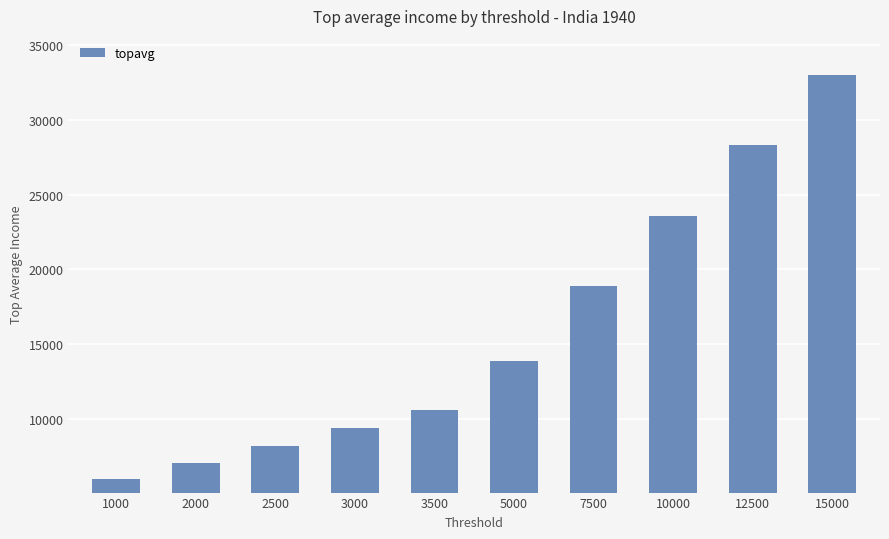

Where does the data first go above 13856?

5000